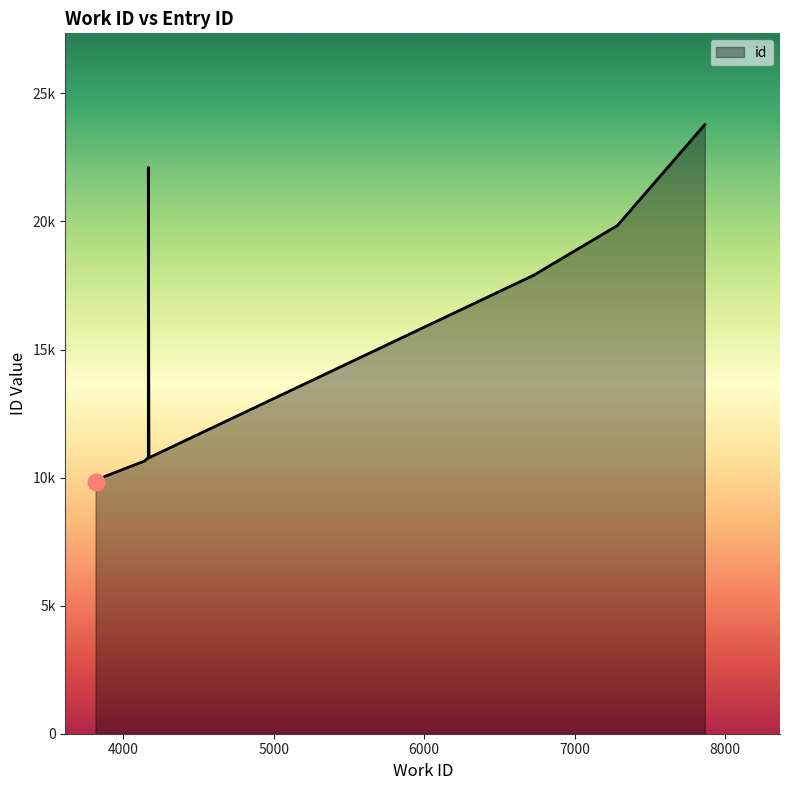

How many values exceed 10793?

4